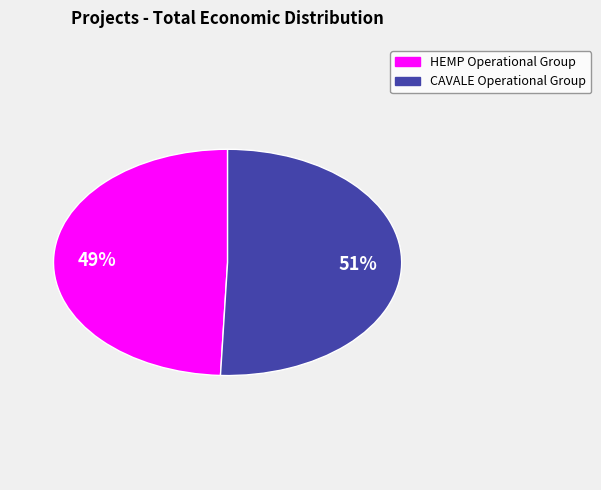

Does HEMP Operational Group account for over 50% of the chart?

No